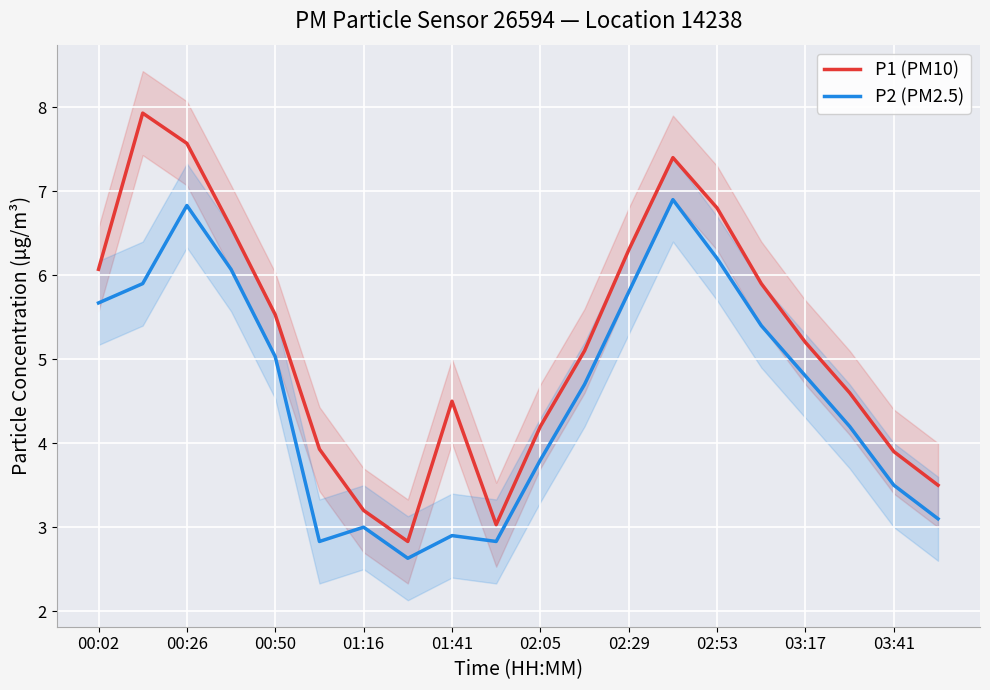

True or false: P2 (PM2.5) and P1 (PM10) intersect in this chart.

False